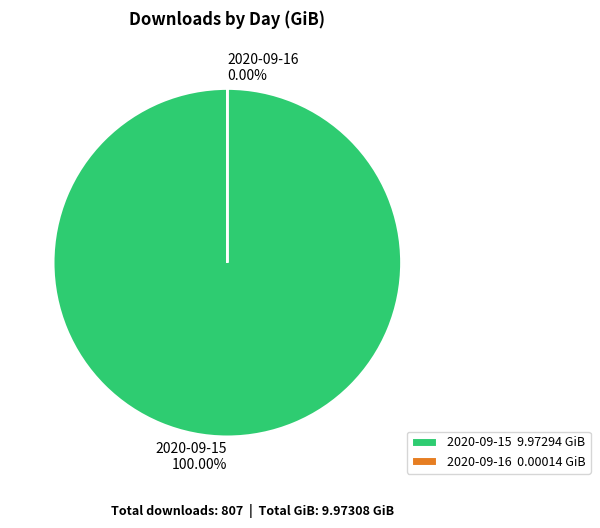

What percentage do 2020-09-15 and 2020-09-16 together represent?

100.0%